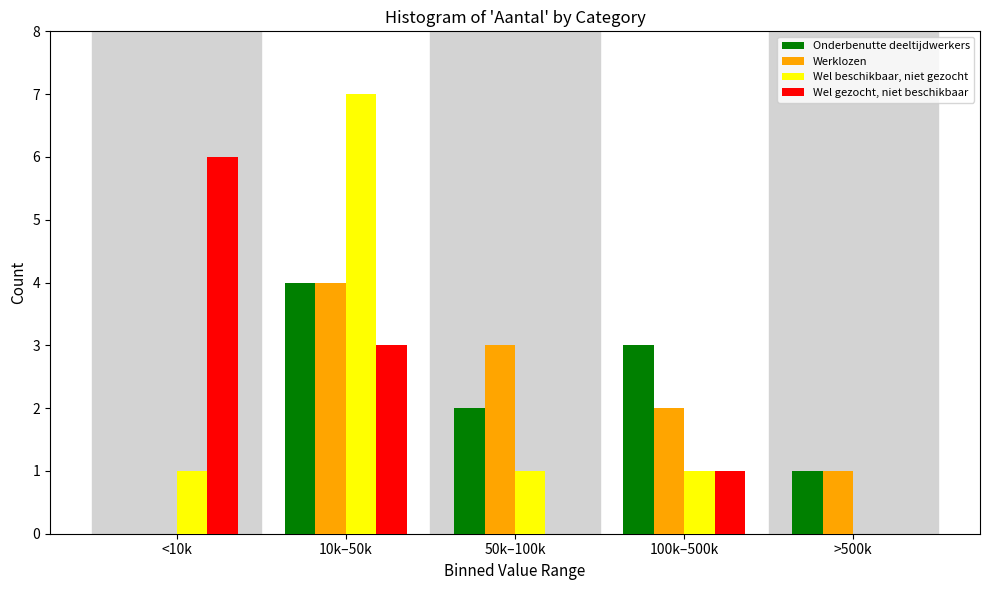

Reading left to right, what are all the values shown in this chart?

Onderbenutte deeltijdwerkers: <10k=0	10k–50k=4	50k–100k=2	100k–500k=3	>500k=1
Werklozen: <10k=0	10k–50k=4	50k–100k=3	100k–500k=2	>500k=1
Wel beschikbaar, niet gezocht: <10k=1	10k–50k=7	50k–100k=1	100k–500k=1	>500k=0
Wel gezocht, niet beschikbaar: <10k=6	10k–50k=3	50k–100k=0	100k–500k=1	>500k=0